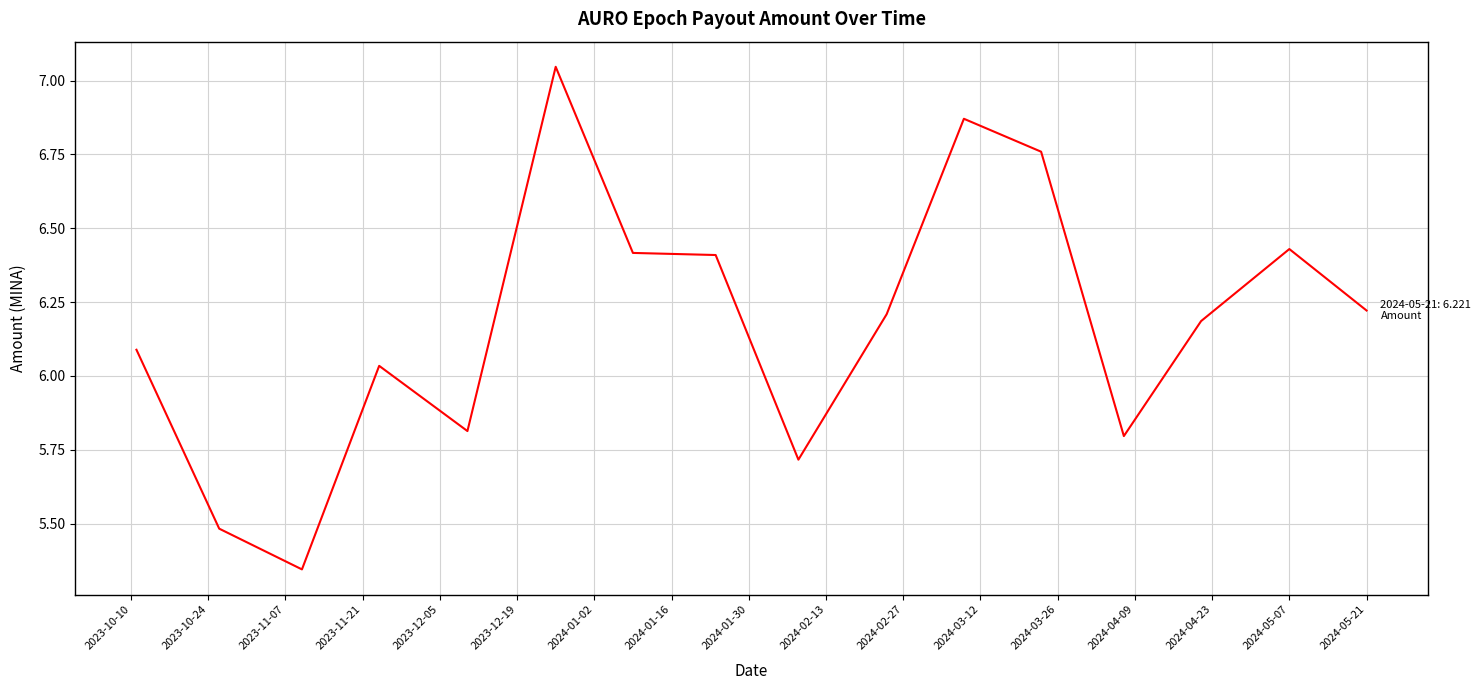

Does the chart have visible grid lines?

Yes